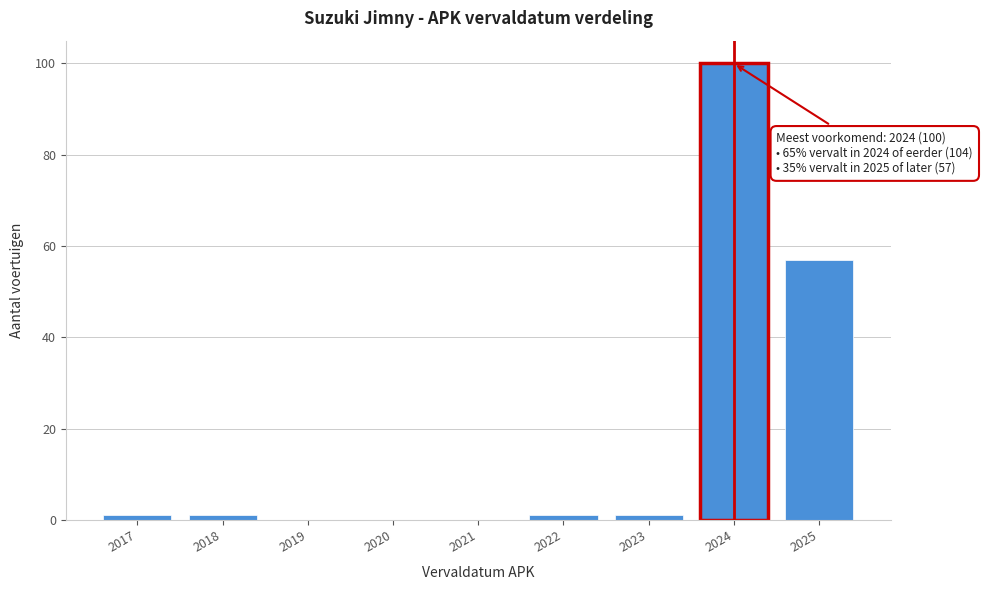

Reading left to right, transcribe all the data shown in this chart.

2017=1	2018=1	2019=0	2020=0	2021=0	2022=1	2023=1	2024=100	2025=57